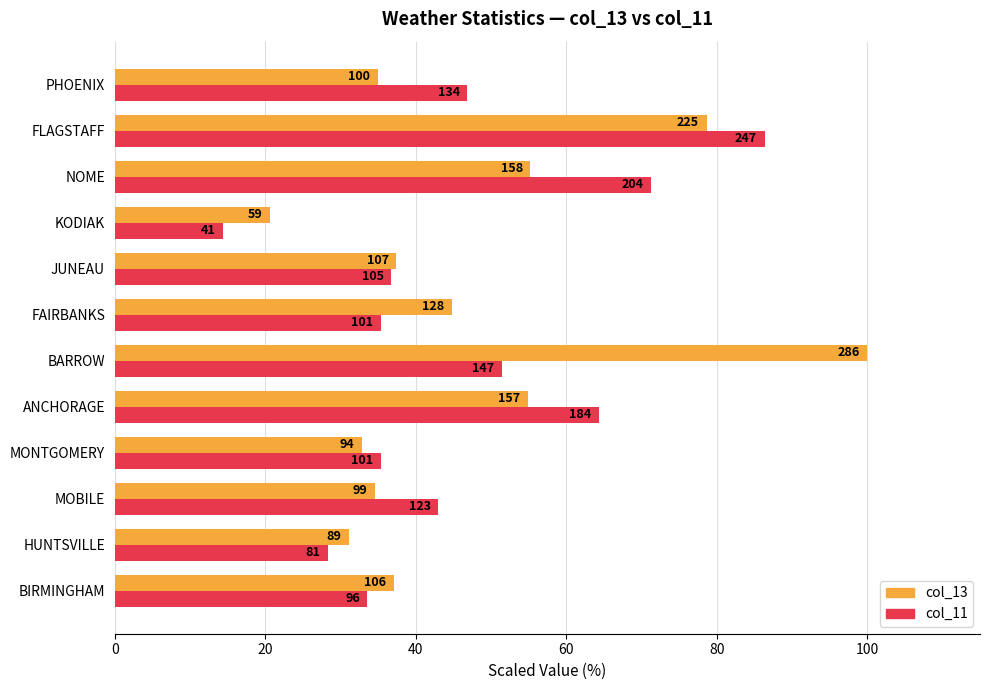

What are all the series names shown in the legend?

col_13, col_11